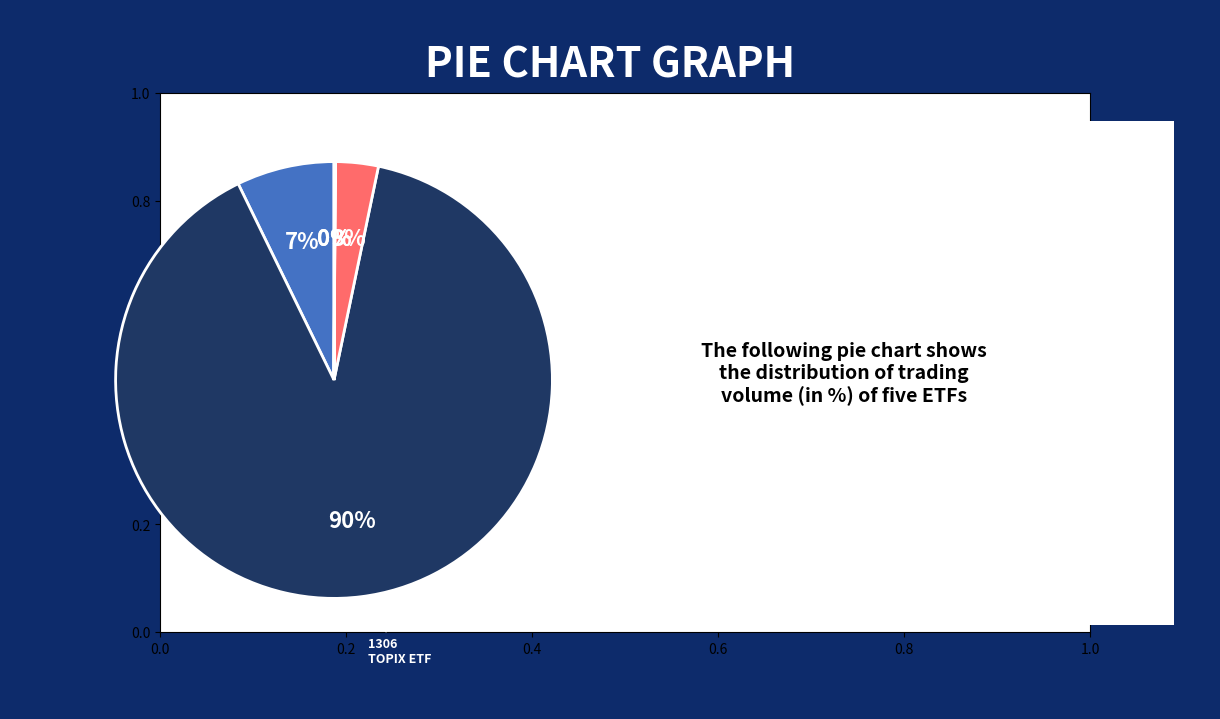

Is there any slice that represents more than half of the pie?

Yes